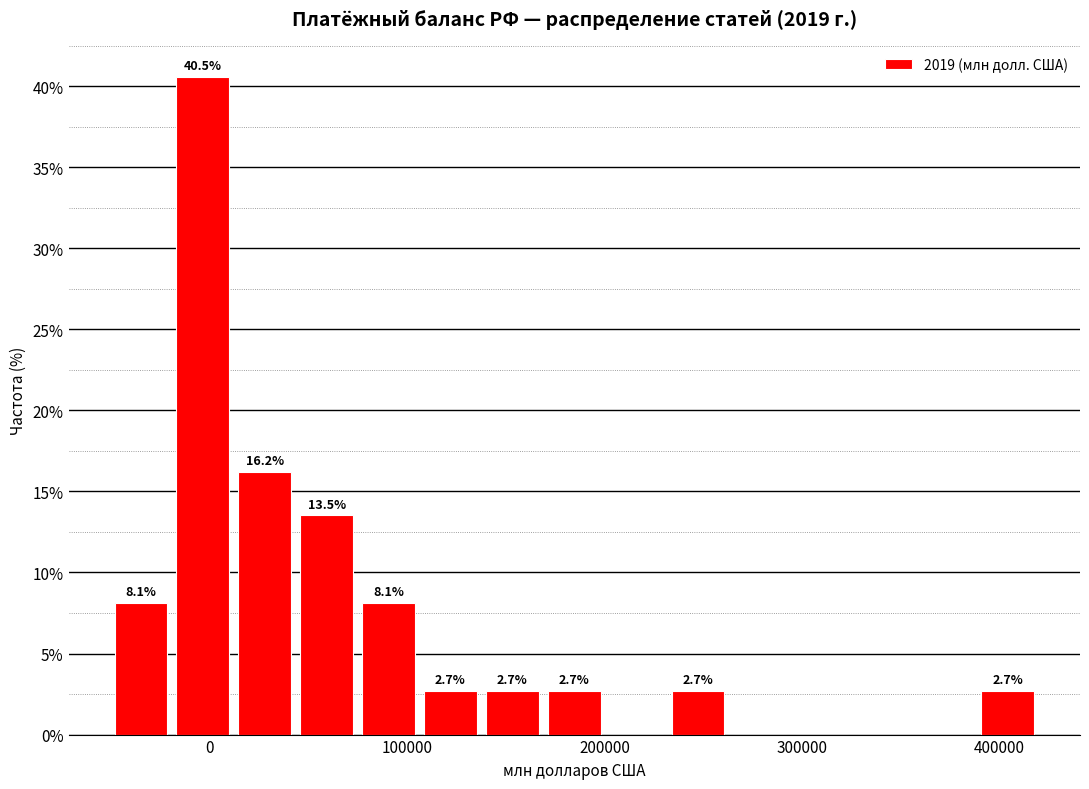

Read against the x-axis, roughly where is the centre of the tallest bar?

0